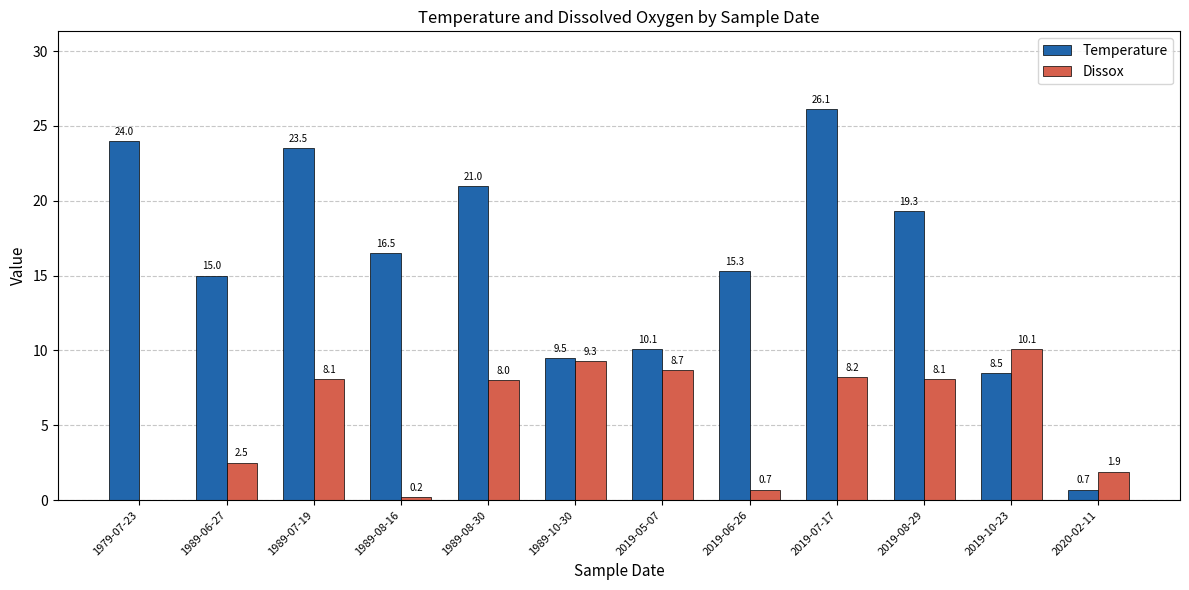

How many values in the Temperature series exceed 16?

6